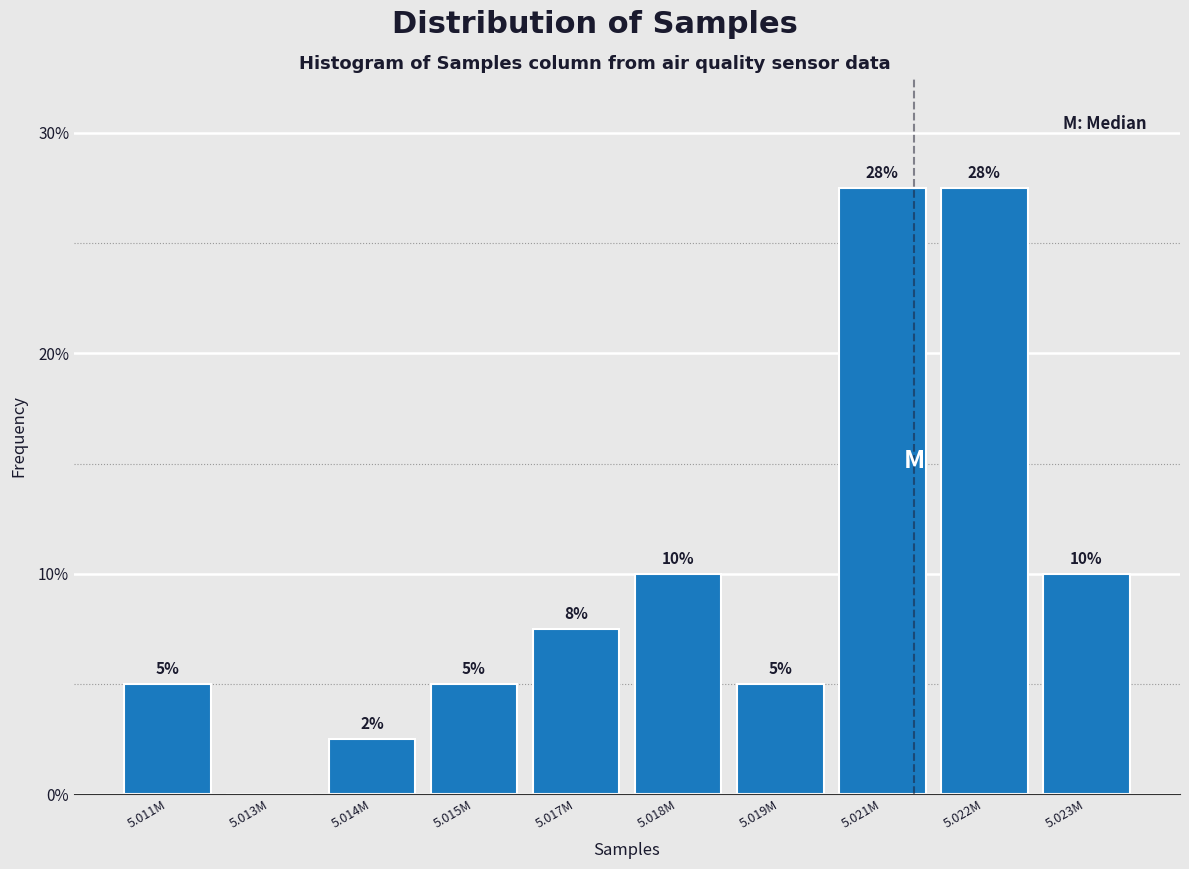

Is it true that the value at 5.014M is 2.5?

True